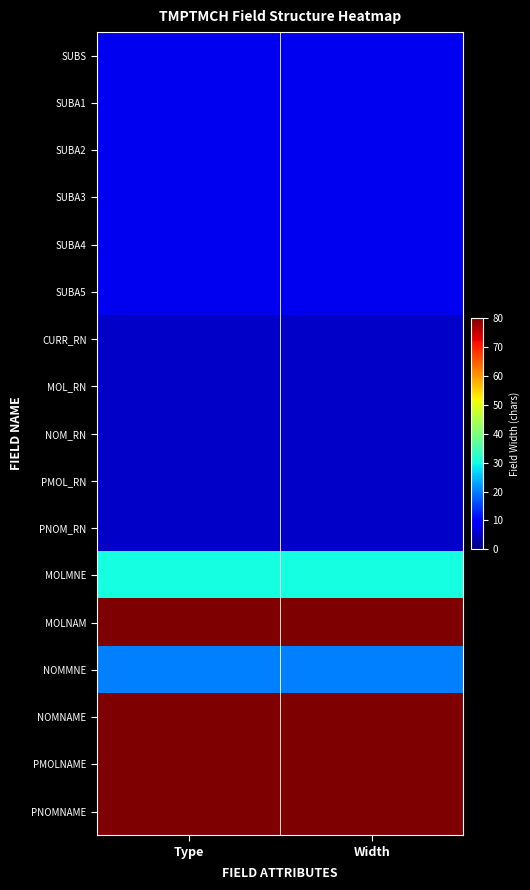

Reading right to left, transcribe all the data shown in this chart.

SUBS: Width=8	Type=8
SUBA1: Width=8	Type=8
SUBA2: Width=8	Type=8
SUBA3: Width=8	Type=8
SUBA4: Width=8	Type=8
SUBA5: Width=8	Type=8
CURR_RN: Width=5	Type=5
MOL_RN: Width=5	Type=5
NOM_RN: Width=5	Type=5
PMOL_RN: Width=5	Type=5
PNOM_RN: Width=5	Type=5
MOLMNE: Width=30	Type=30
MOLNAM: Width=80	Type=80
NOMMNE: Width=20	Type=20
NOMNAME: Width=80	Type=80
PMOLNAME: Width=80	Type=80
PNOMNAME: Width=80	Type=80